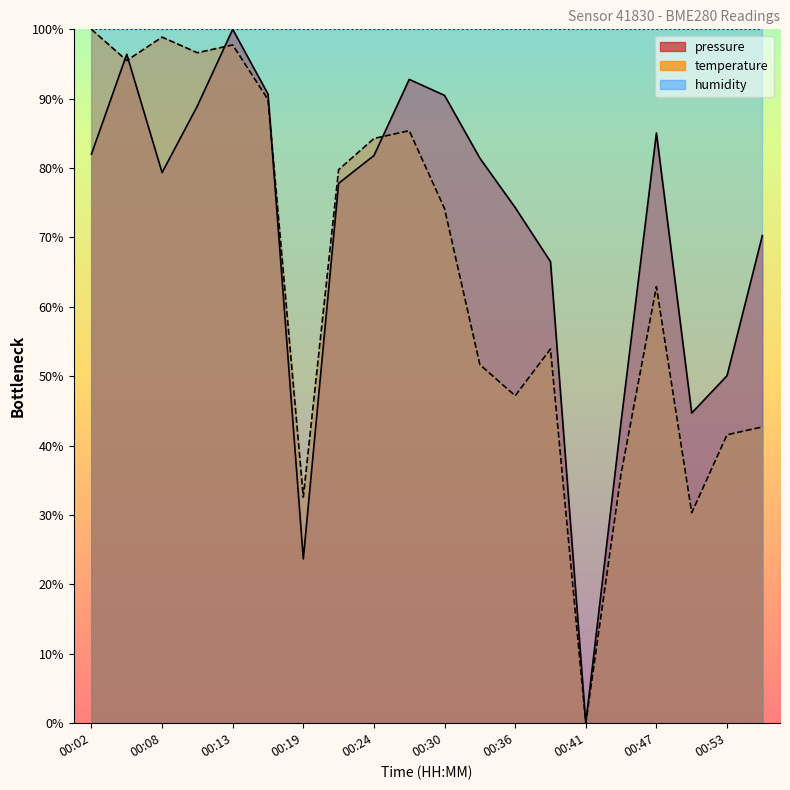

Where is the first local maximum for pressure?

00:05